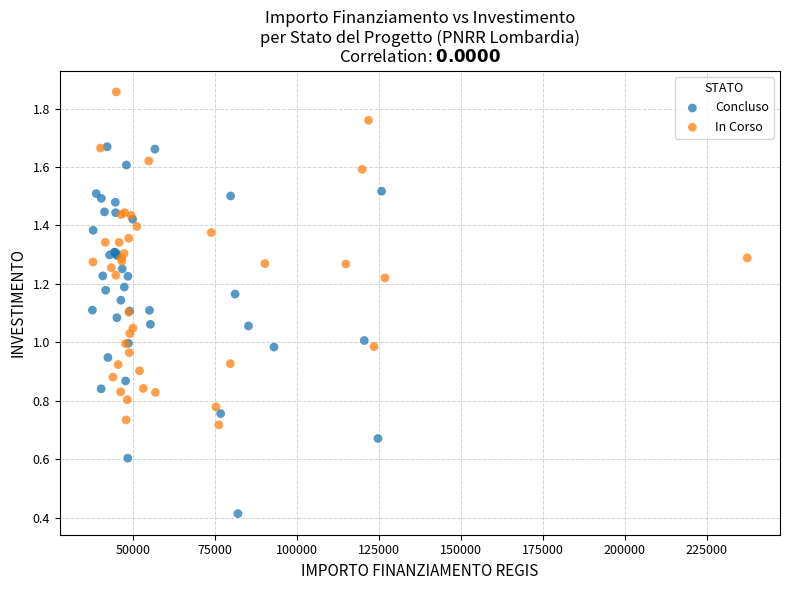

Which series contains the lowest Y value?

Concluso